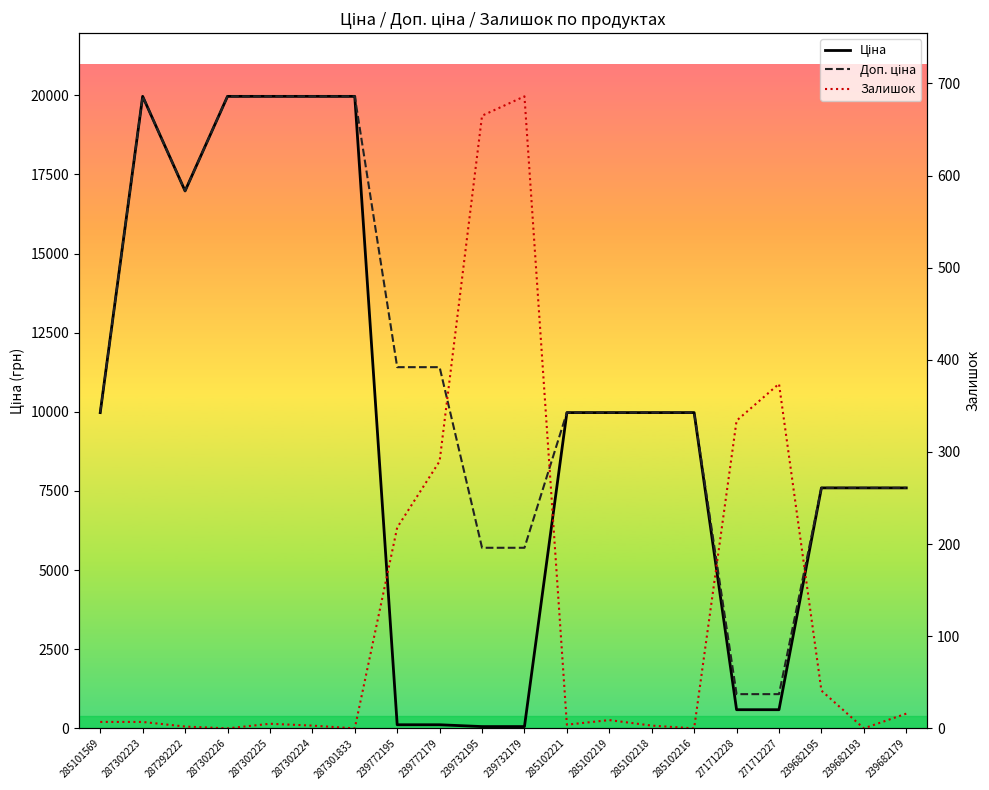

Reading left to right, list all the values displayed in this chart.

Ціна: 9975.0	19964.2	16976.3	19964.2	19964.2	19964.2	19964.2	114.1	114.1	57.0	57.0	9975.0	9975.0	9975.0	9975.0	589.9	589.9	7596.5	7596.5	7596.5
Доп. ціна: 9975.0	19964.2	16976.3	19964.2	19964.2	19964.2	19964.2	11410.0	11410.0	5705.0	5705.0	9975.0	9975.0	9975.0	9975.0	1081.7	1081.7	7596.5	7596.5	7596.5
Залишок: 7.0	7.0	2.0	0.0	5.0	3.0	0.0	218.0	290.0	665.0	686.0	4.0	9.0	3.0	0.0	334.0	374.0	41.0	0.0	16.0